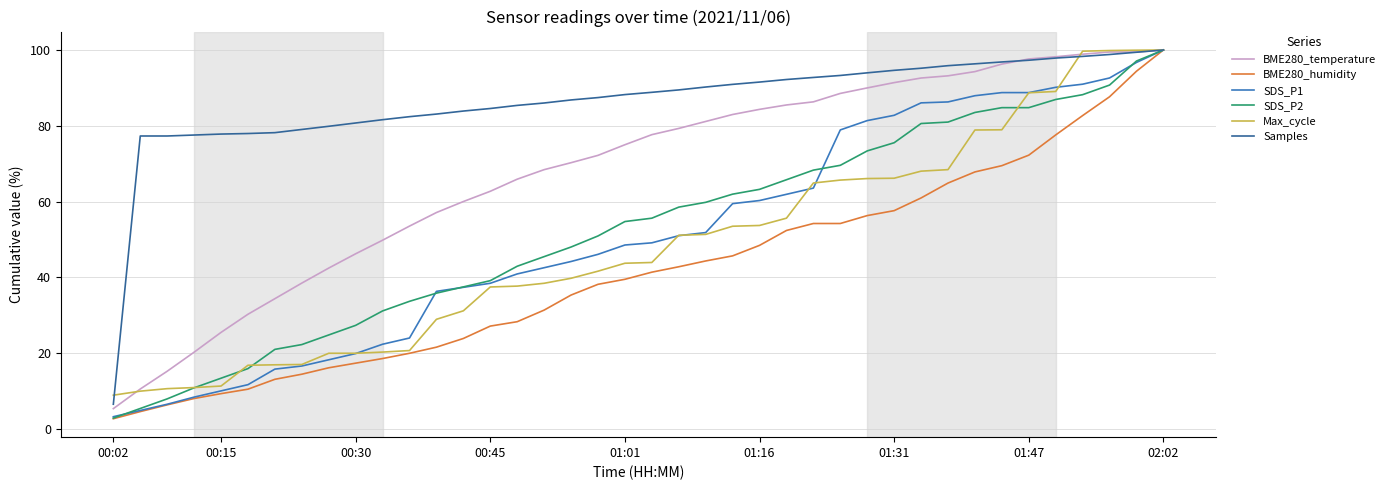

What is the maximum value for BME280_humidity?

100.0